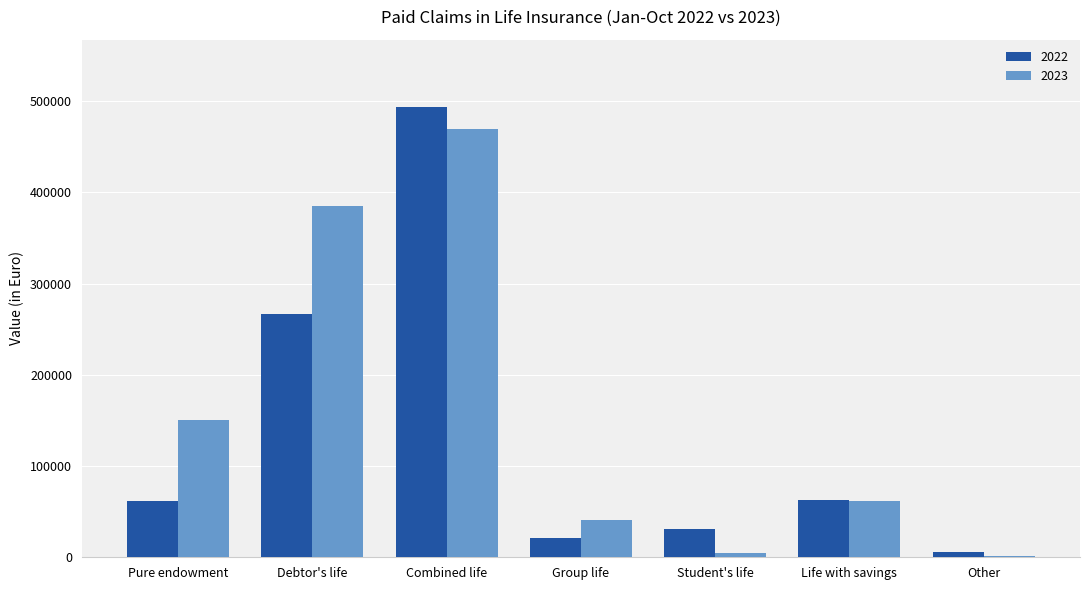

At which category is the sum across all series the highest?

Combined life